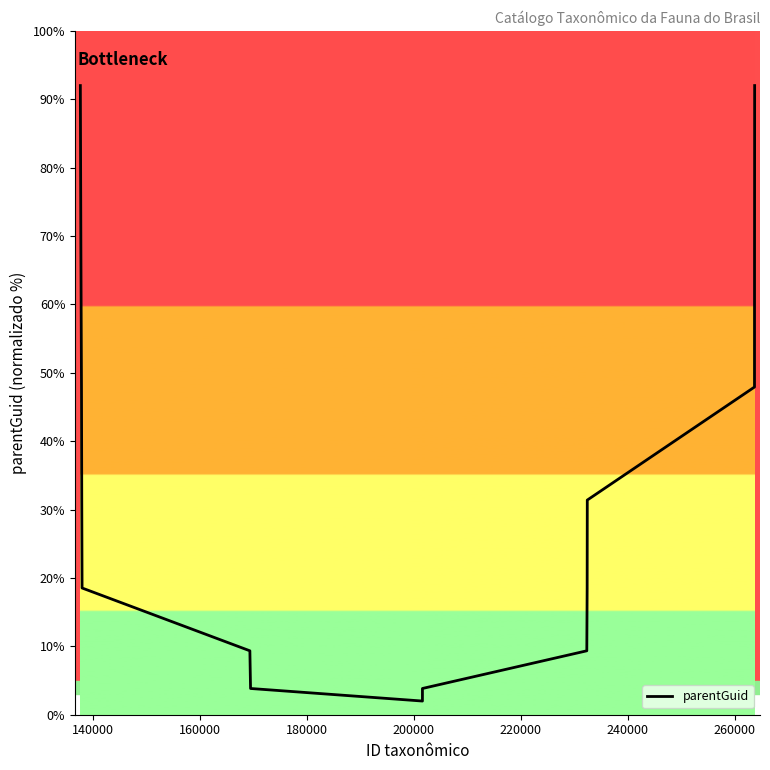

What is the maximum value shown in the chart?

92.0